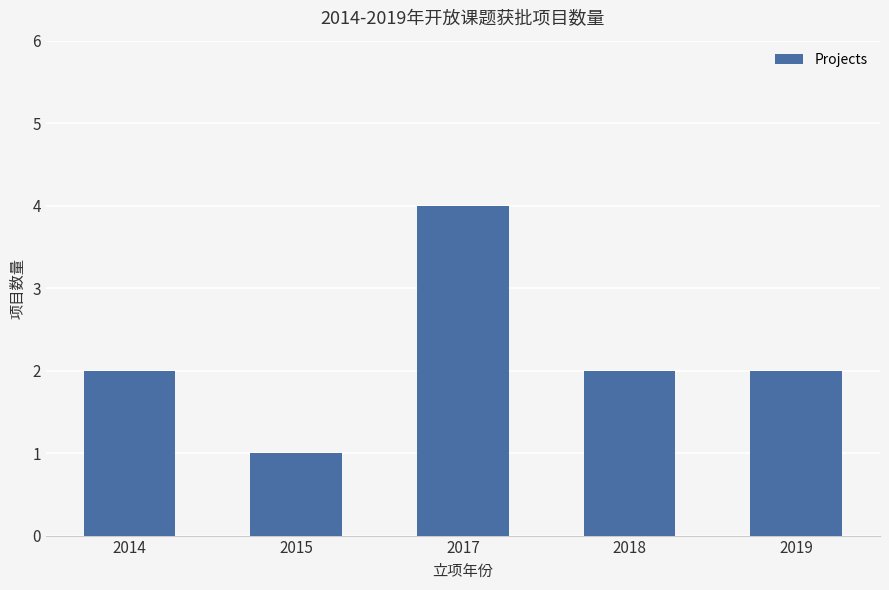

Reading left to right, transcribe all the data shown in this chart.

2	1	4	2	2